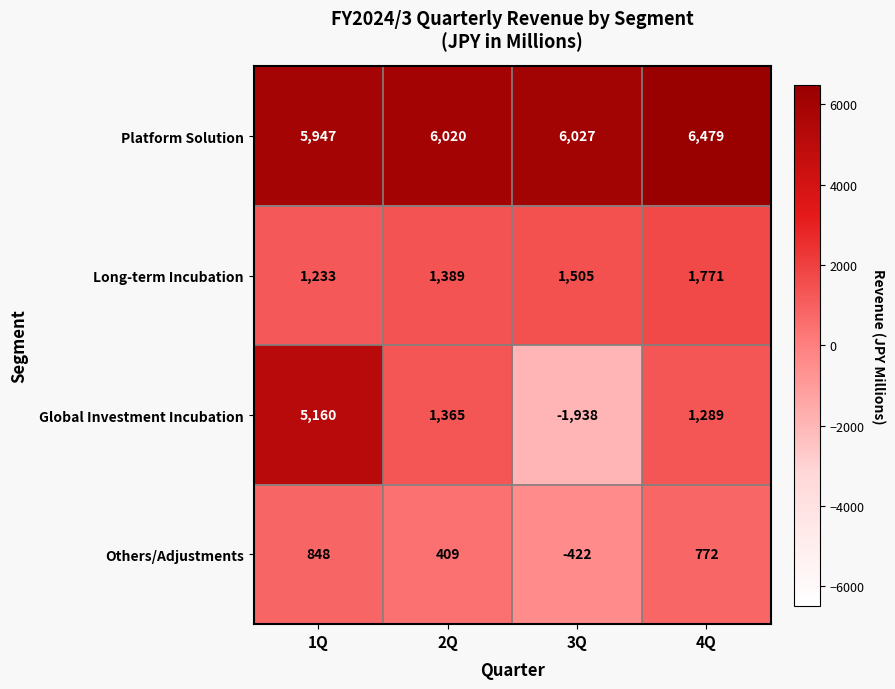

How many categories are shown in the chart?

4